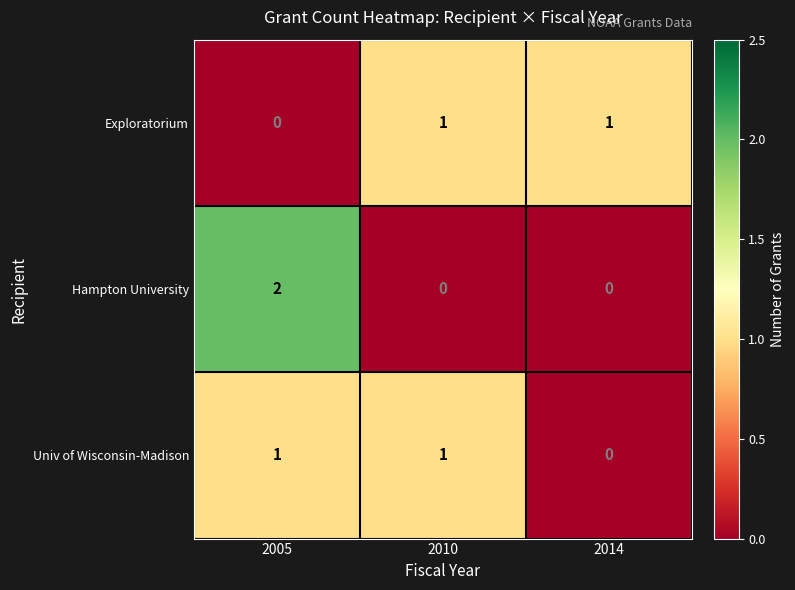

Between 2005 and 2010, which series saw the biggest shift?

Hampton University